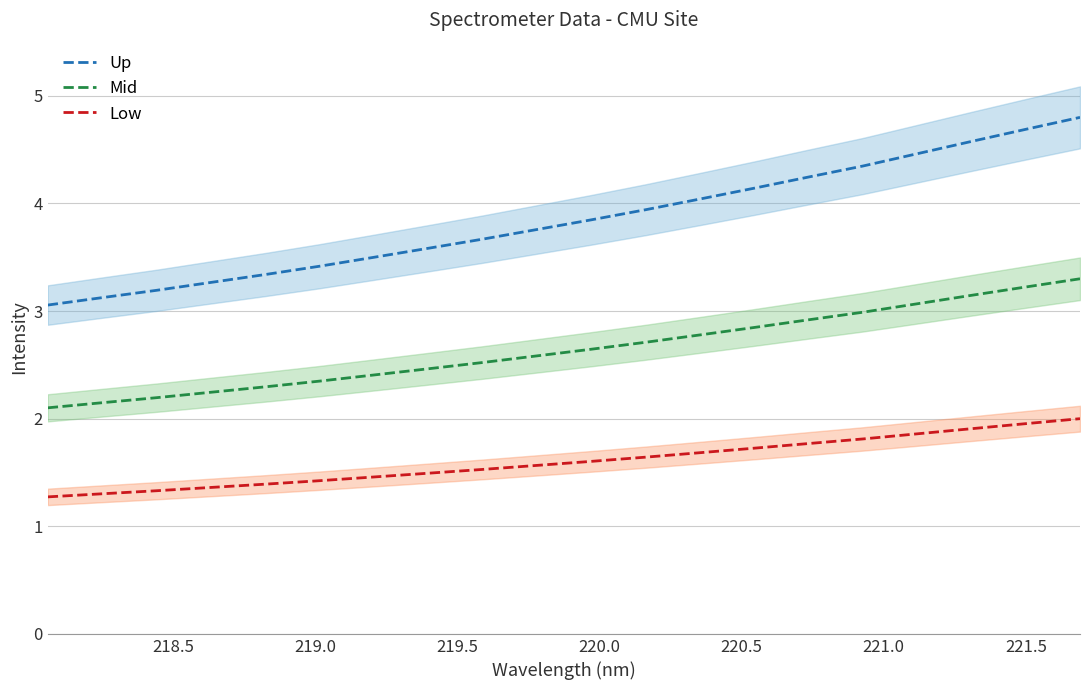

Rank the series by their average value, from lowest to highest.

Low, Mid, Up